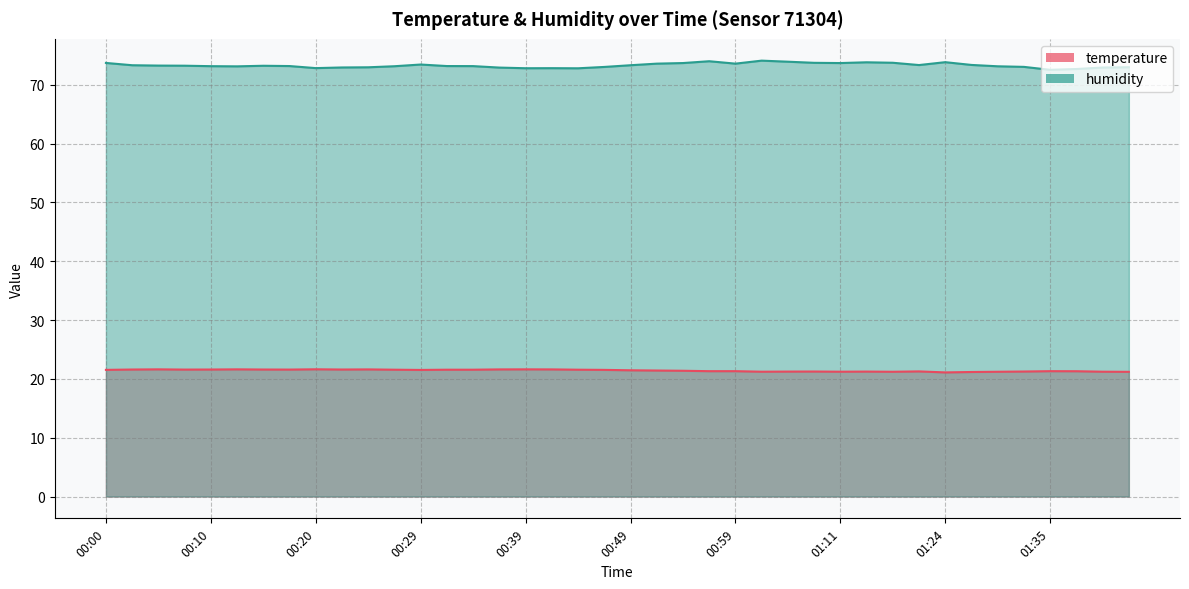

What are all the series names shown in the legend?

temperature, humidity